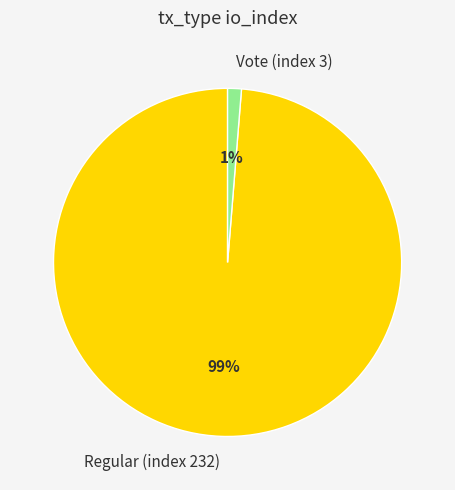

Is it true that Regular (index 232) is 89% of the pie?

False